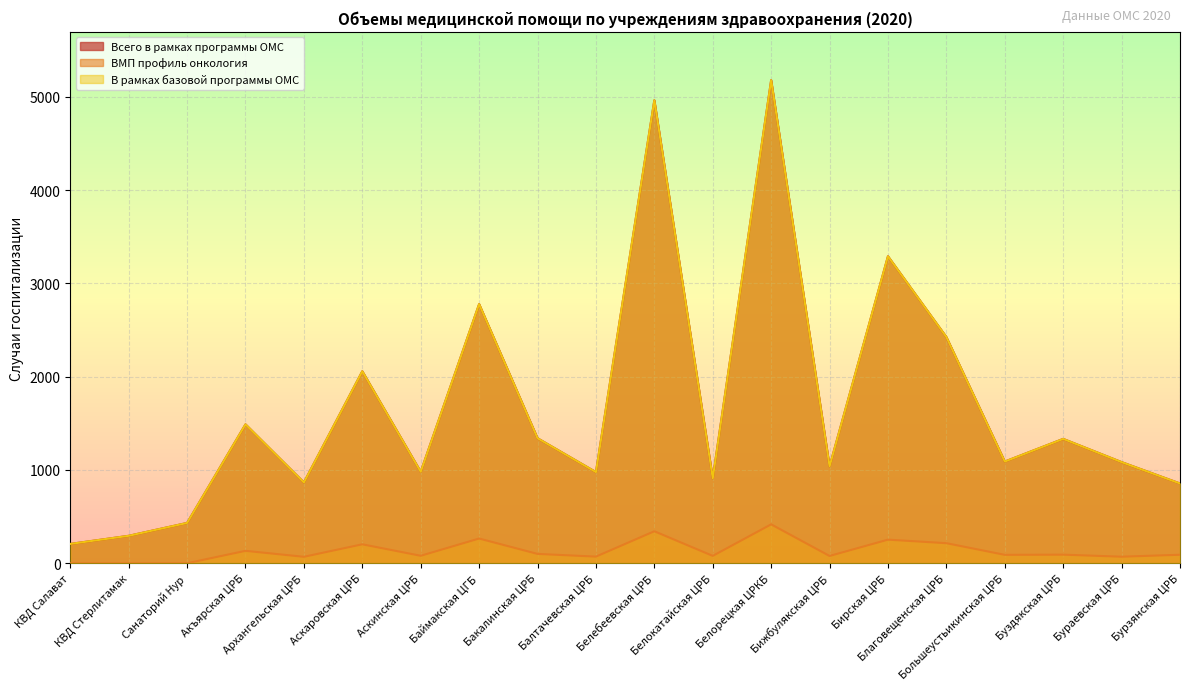

Where is the first local minimum for В рамках базовой программы ОМС?

Архангельская ЦРБ